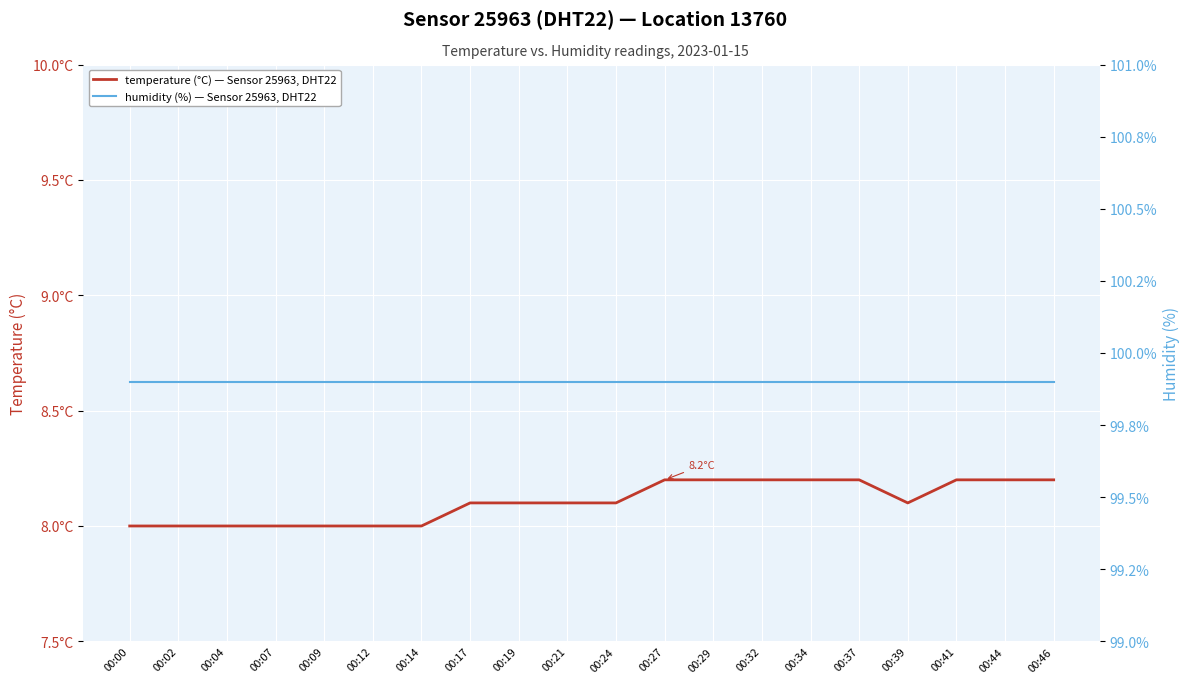

At which category is the sum across all series the highest?

00:27